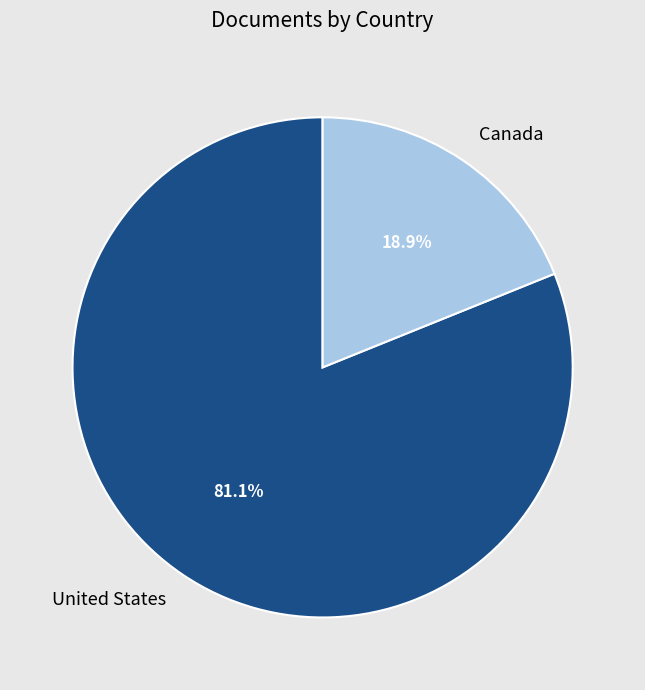

Rank the categories by value from highest to lowest.

United States, Canada